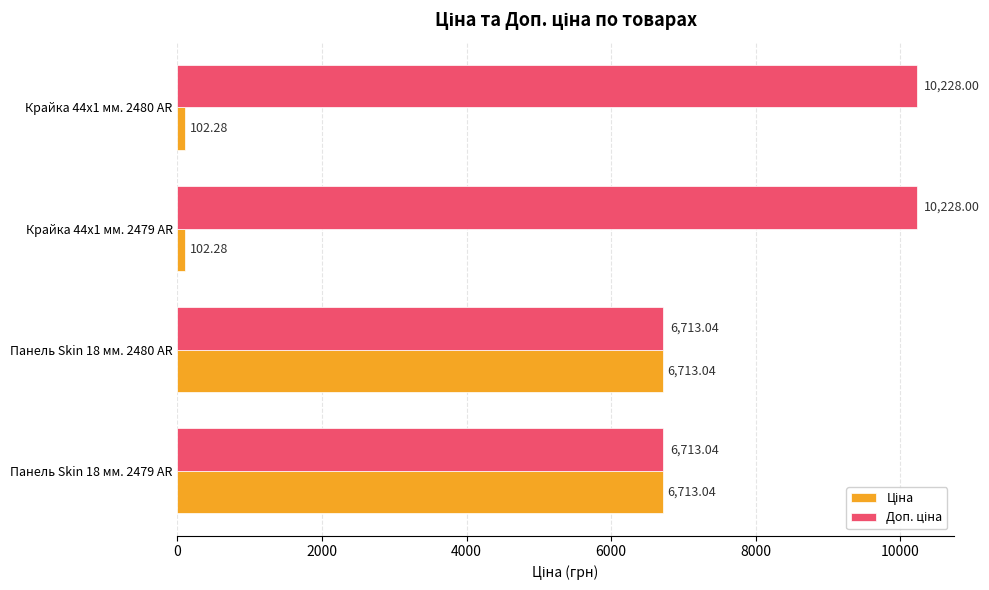

What is the total value across all series at Панель Skin 18 мм. 2479 AR?

13426.1